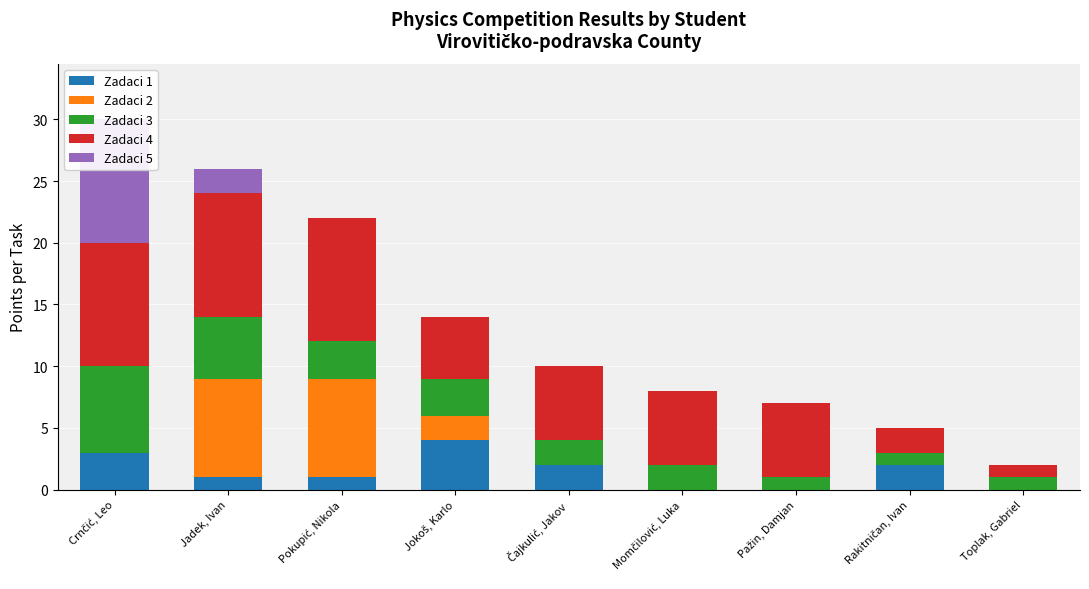

What is the difference between the second highest and second lowest values in the Zadaci 4 series?

8